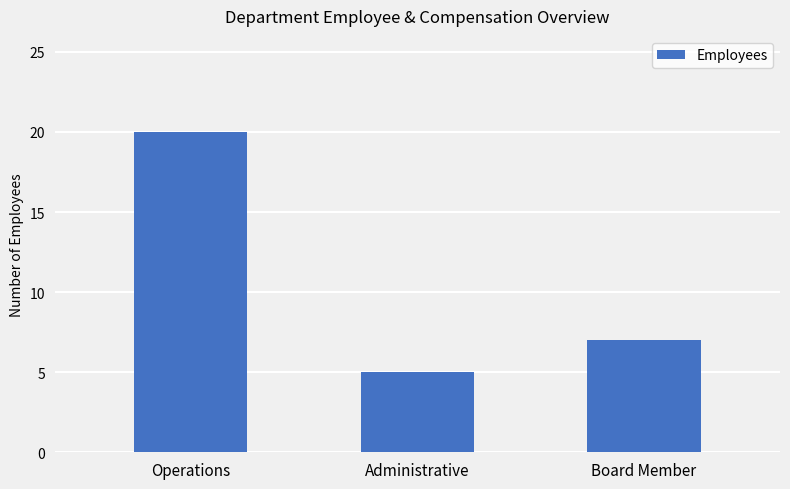

What is the value of the 1st bar from the left?

20